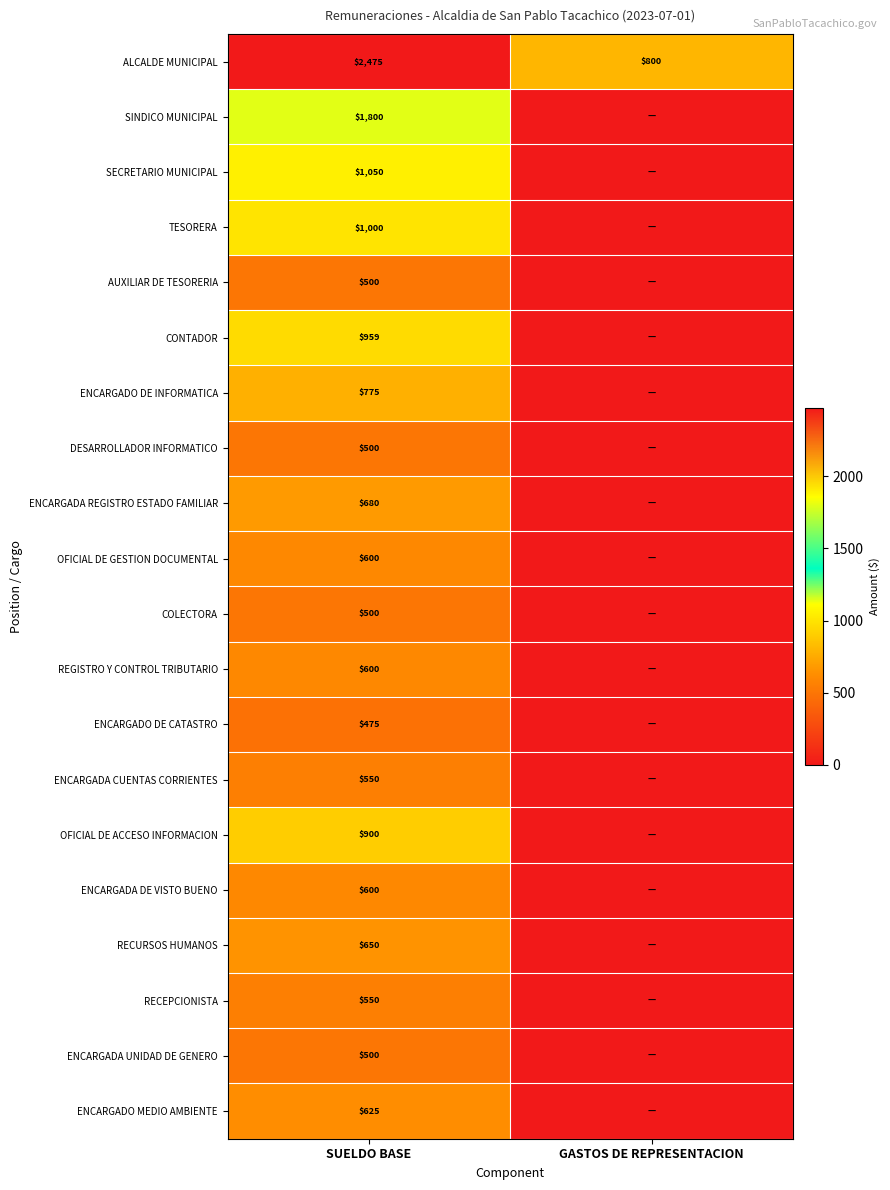

What is the average value of the ALCALDE MUNICIPAL series?

1638